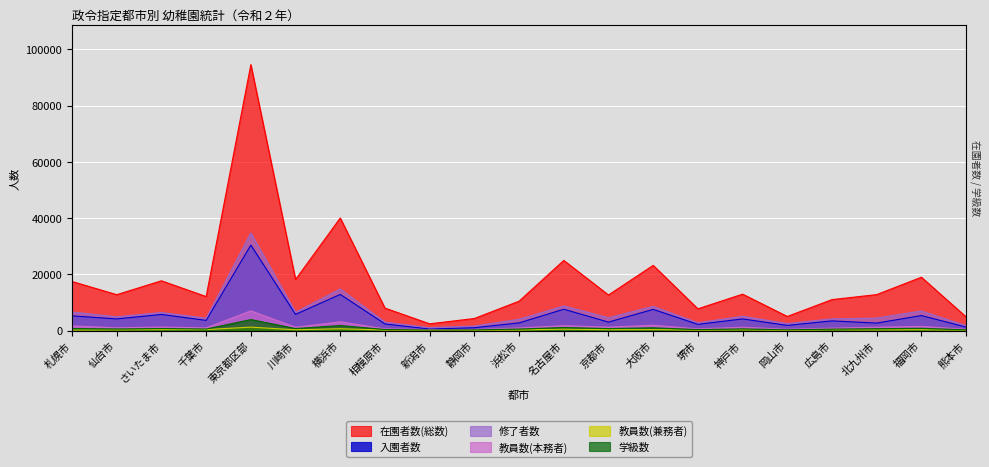

At which label does 教員数(兼務者) reach its minimum?

新潟市